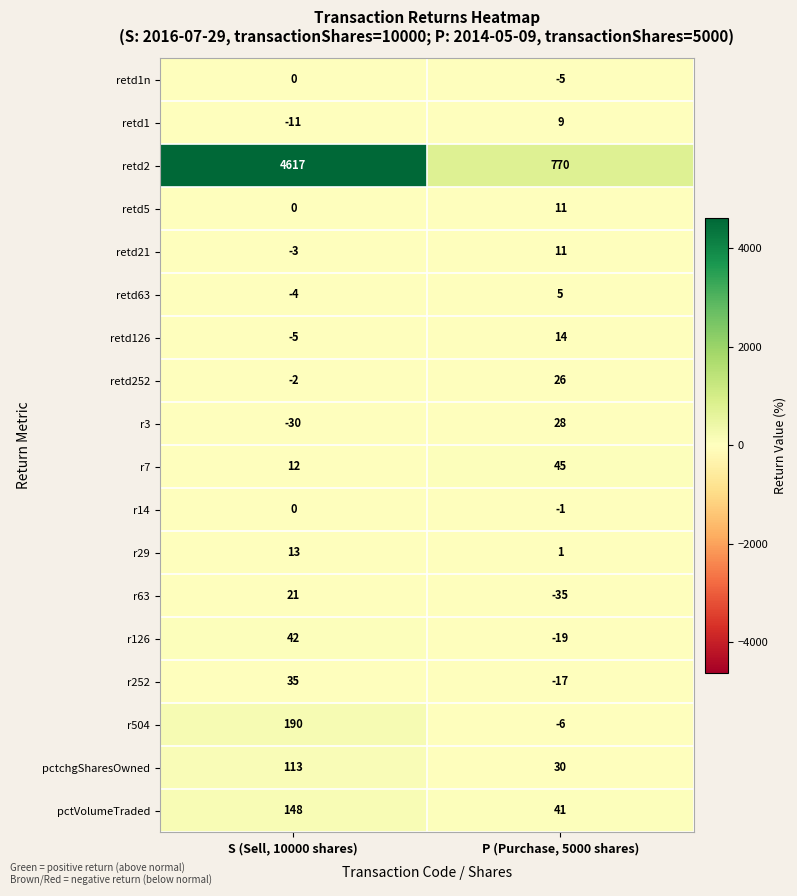

How many values in the pctchgSharesOwned series are below 113?

1